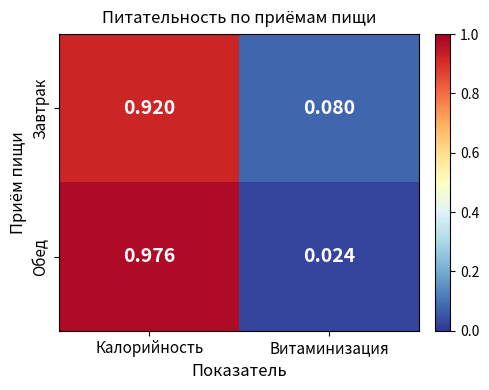

List the series in order of their peak value, highest first.

Обед, Завтрак